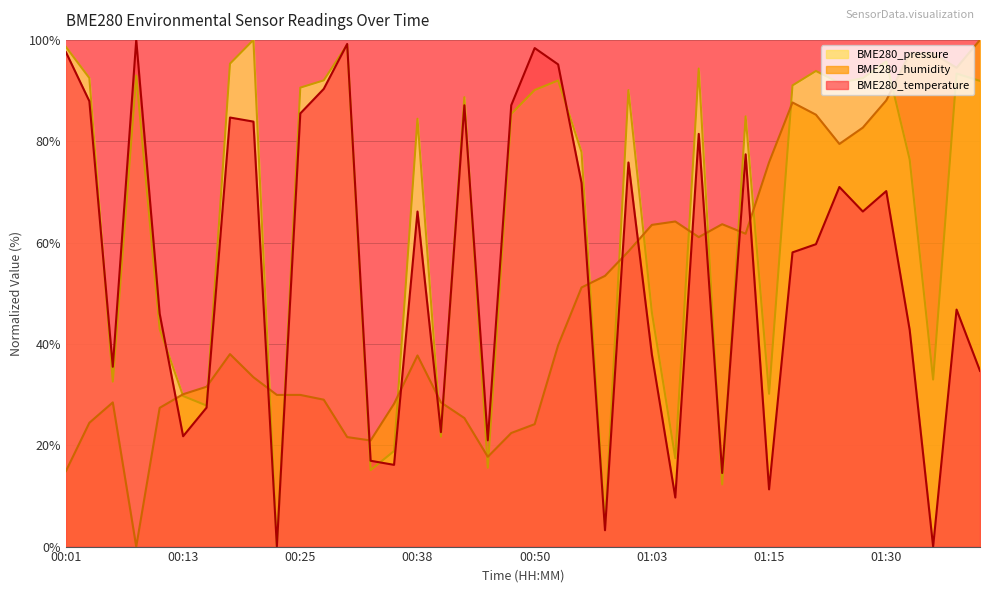

Is the value of BME280_humidity at 00:18 greater than the value of BME280_temperature at 01:35?

Yes